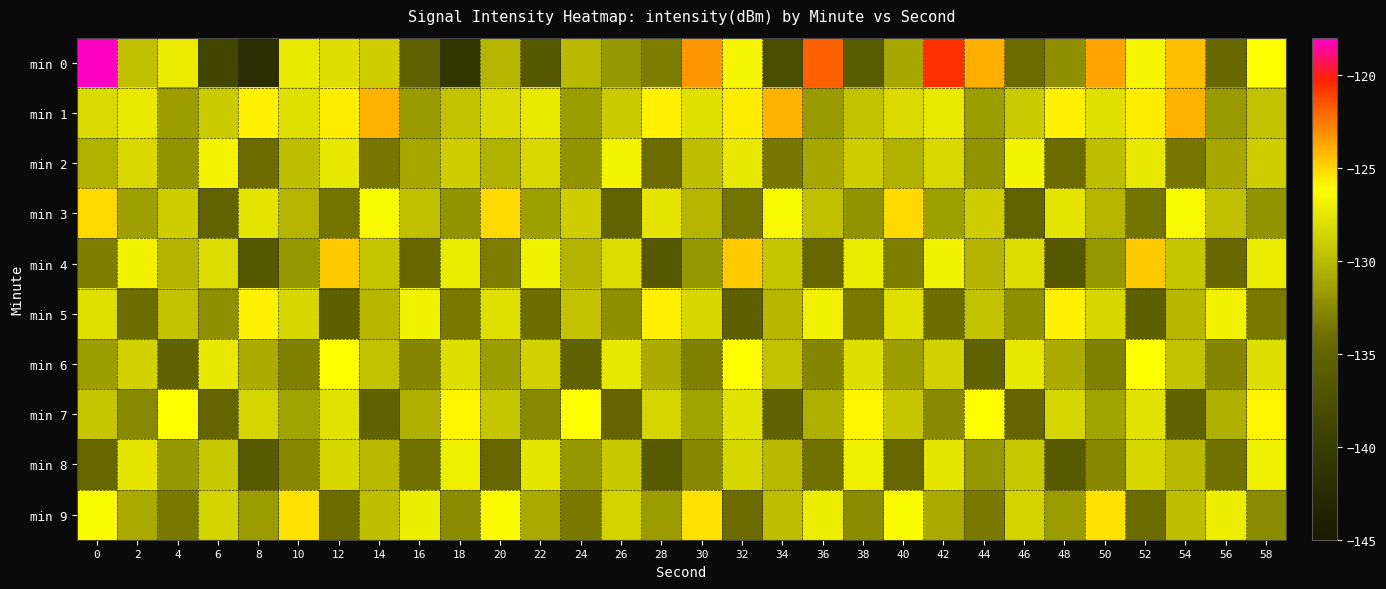

Rank the series by their maximum value, from highest to lowest.

min 0, min 1, min 4, min 3, min 9, min 5, min 7, min 6, min 2, min 8